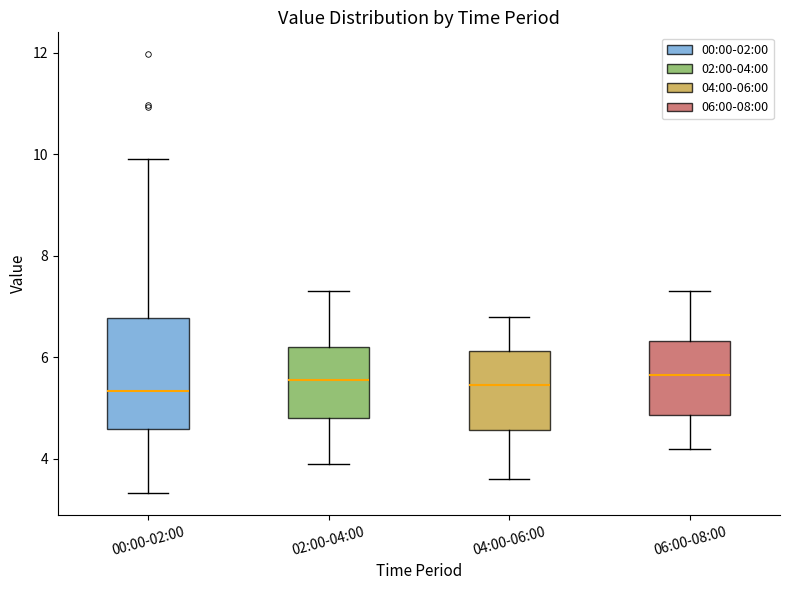

Reading left to right, transcribe this box plot: for each box, give where its median line is, the range the box spans, and where its two whiskers end, as read against the y-axis. The values are not printed on the chart, so give them approximately, as read against the axis.

00:00-02:00: median 5.4, box 4.6 to 6.8, whiskers 3.4 to 10.0
02:00-04:00: median 5.6, box 4.8 to 6.2, whiskers 4.0 to 7.4
04:00-06:00: median 5.4, box 4.6 to 6.2, whiskers 3.6 to 6.8
06:00-08:00: median 5.6, box 4.8 to 6.4, whiskers 4.2 to 7.4